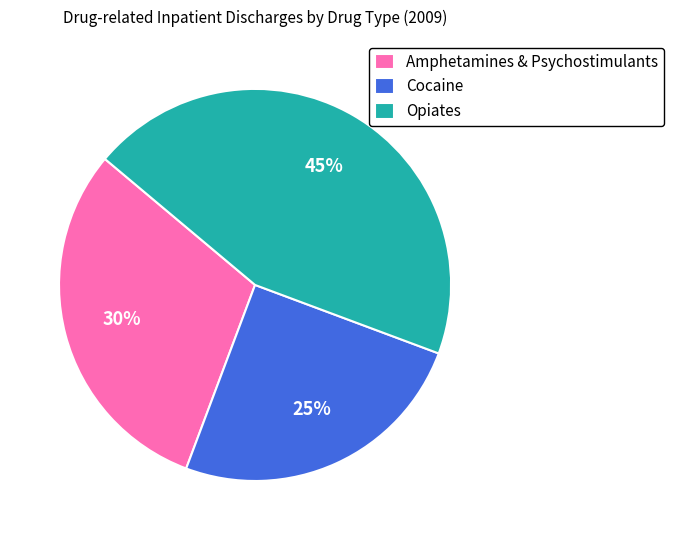

What is the largest slice in the pie chart?

Opiates